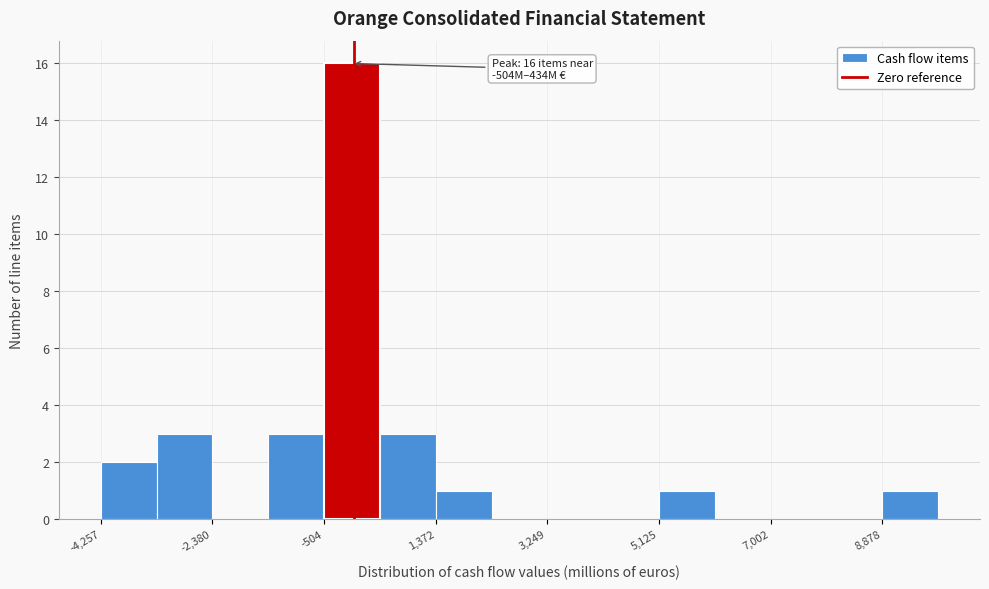

Which range on the x-axis has the tallest bar?

-600 to 400